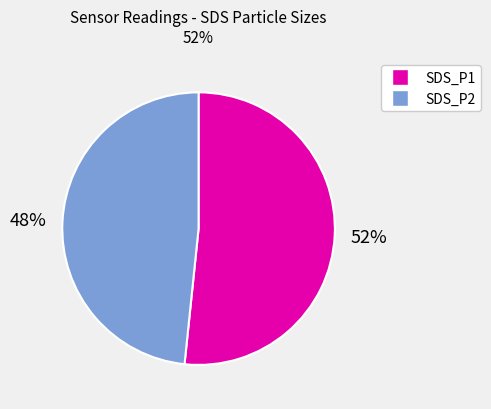

Do SDS_P2 and SDS_P1 together represent more than half of the pie?

Yes